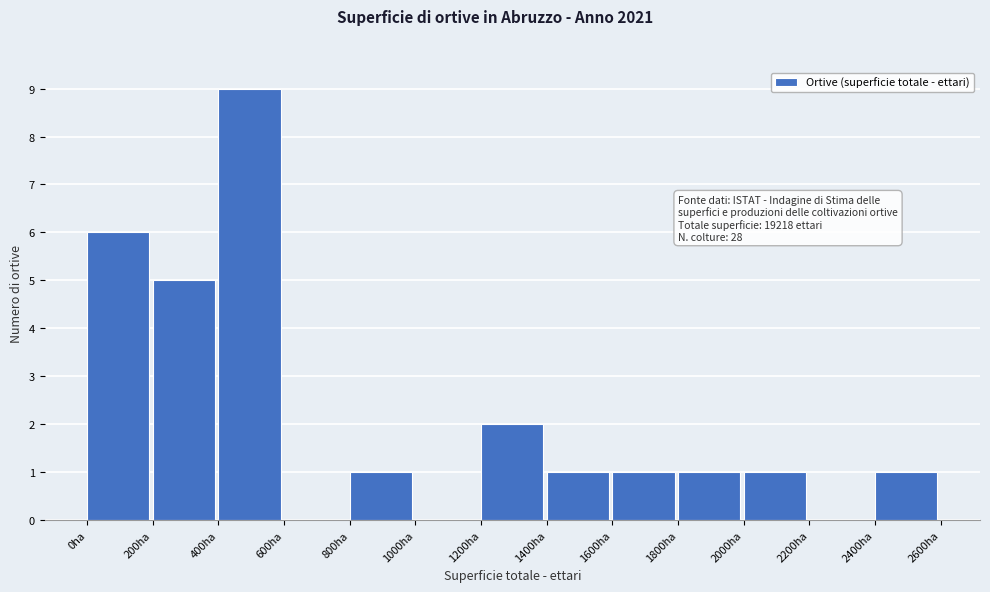

Over which range of the x-axis is the bar tallest?

400 to 600